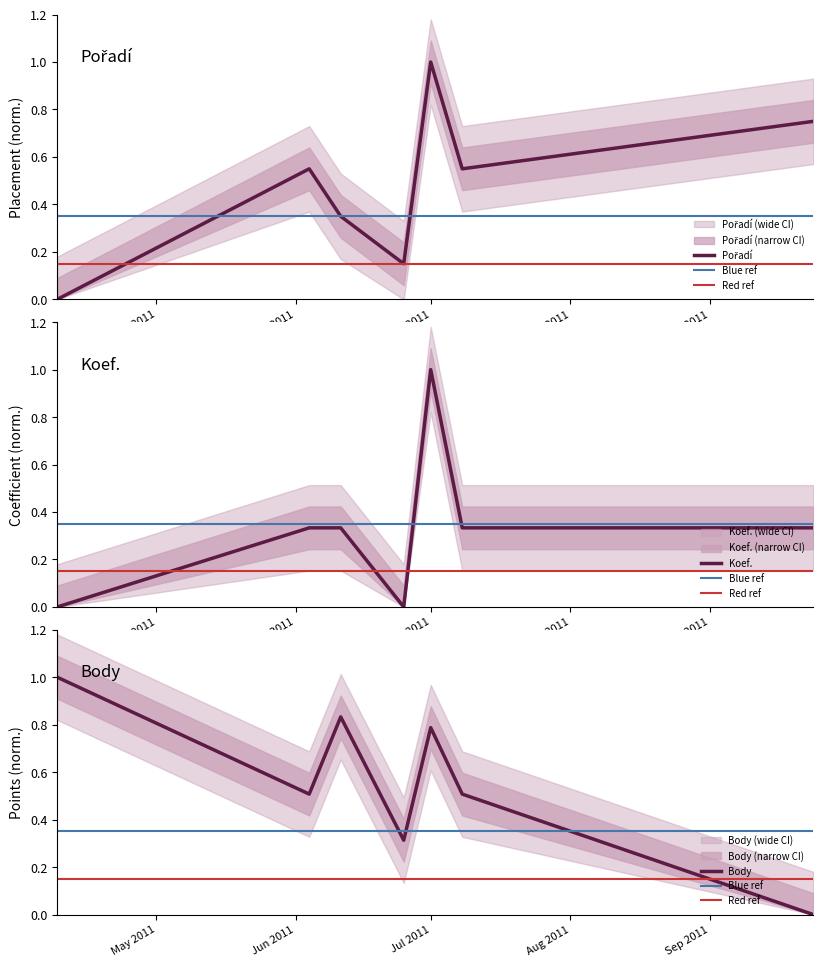

At how many categories does at least one series exceed 0?

7